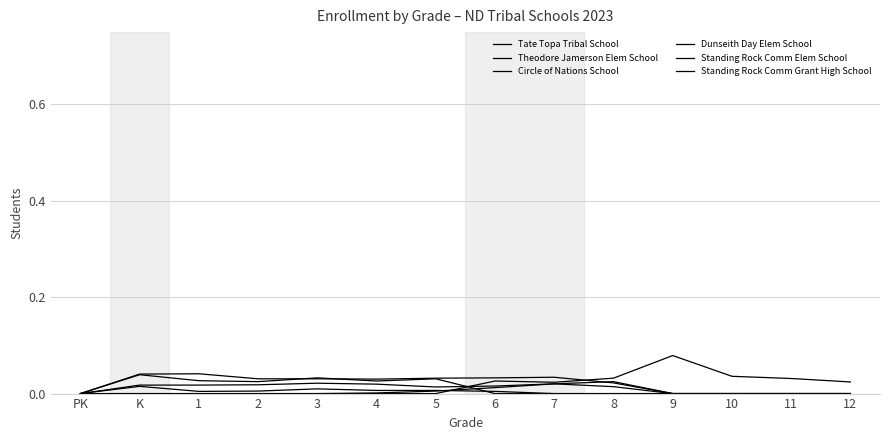

True or false: Theodore Jamerson Elem School and Dunseith Day Elem School cross at least once.

False